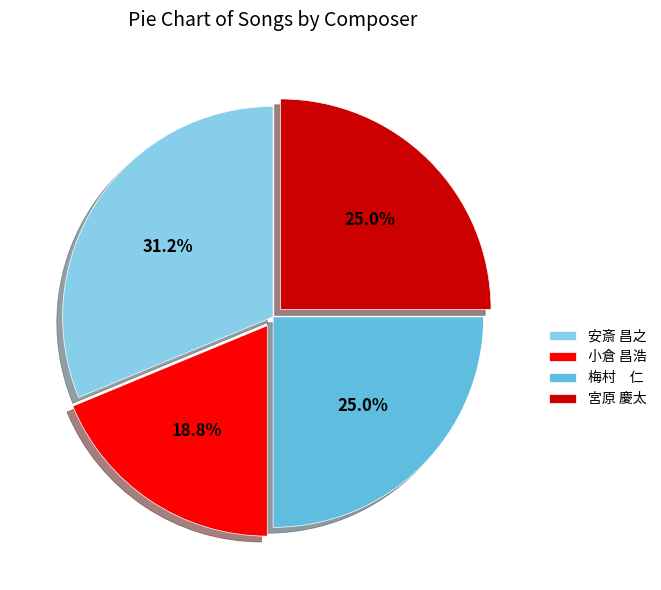

What percentage do 小倉 昌浩 and 梅村 仁 together represent?

43.8%